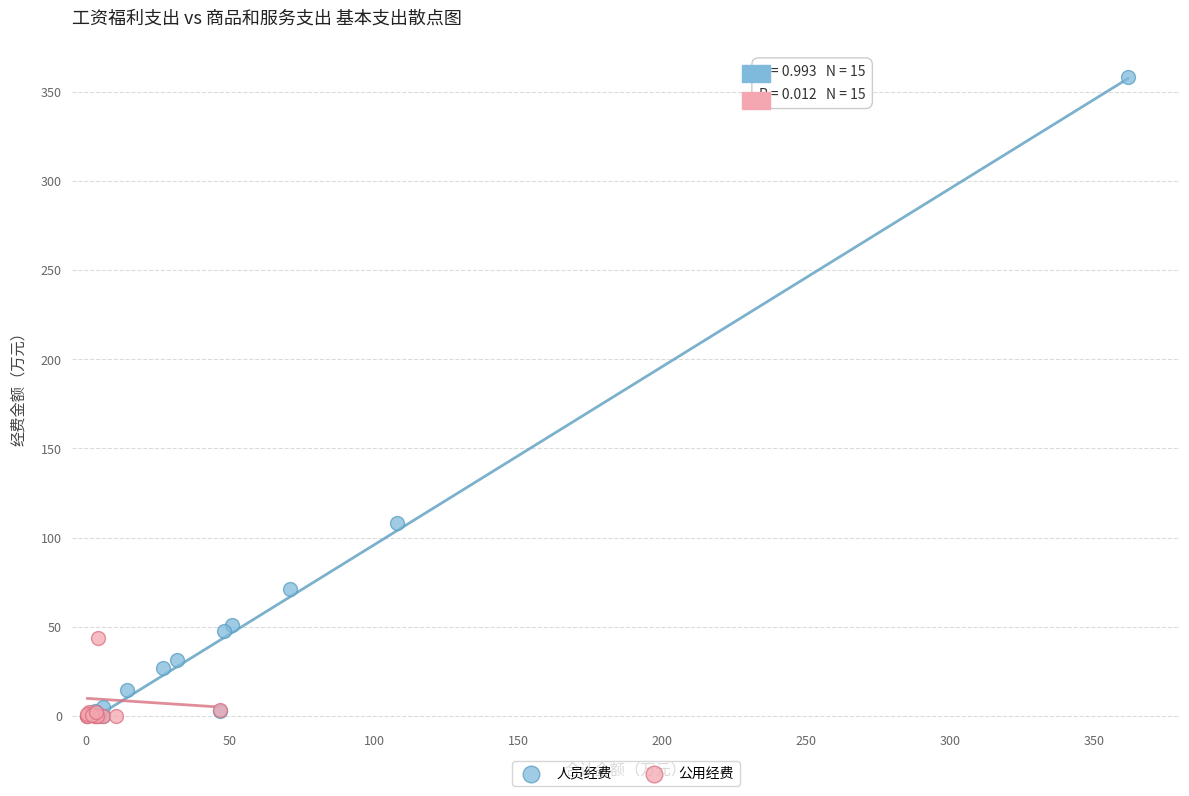

Which series has the widest spread of Y values?

人员经费